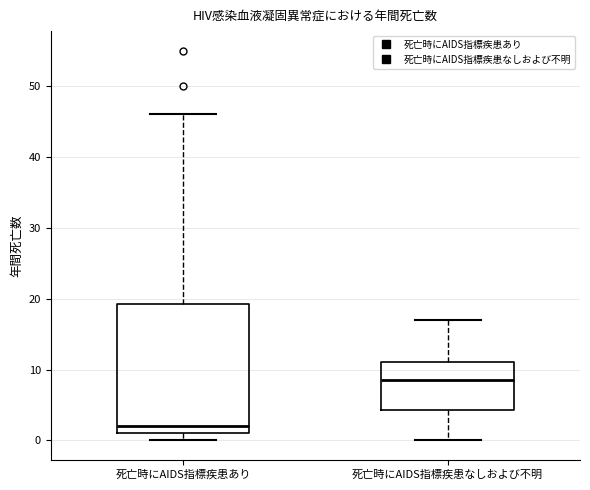

Comparing the boxes themselves (not the whiskers), which one is the tallest?

死亡時にAIDS指標疾患あり